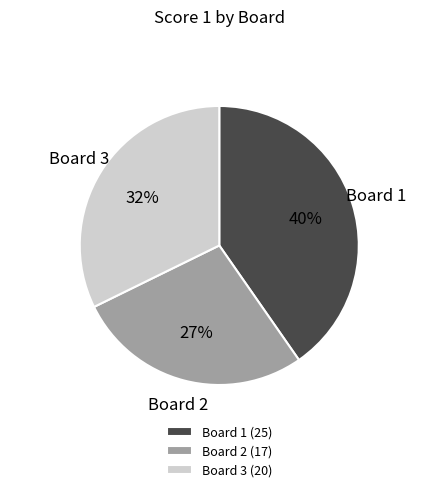

Count the number of slices in the pie.

3